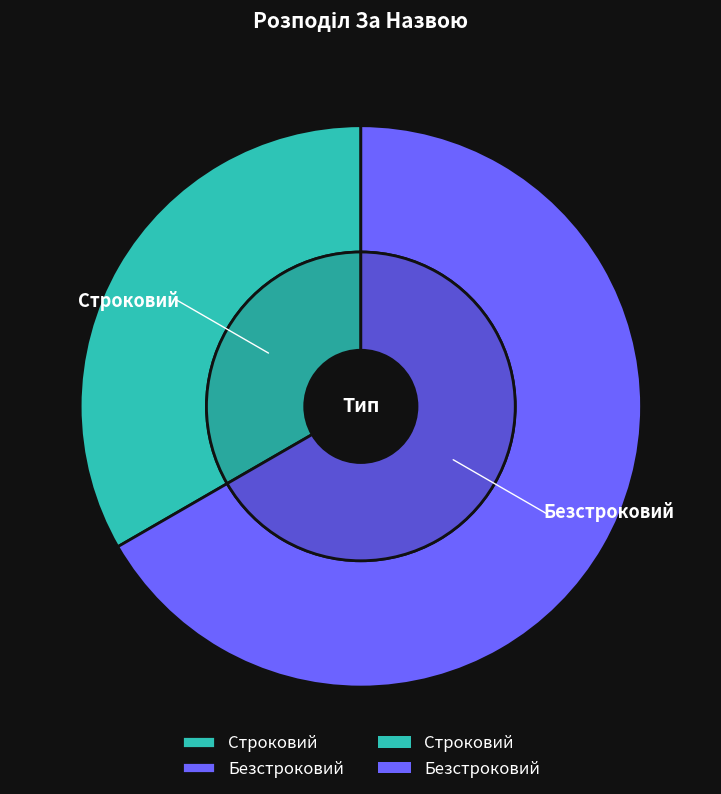

What percentage do Безстроковий and Строковий together represent?

100.0%